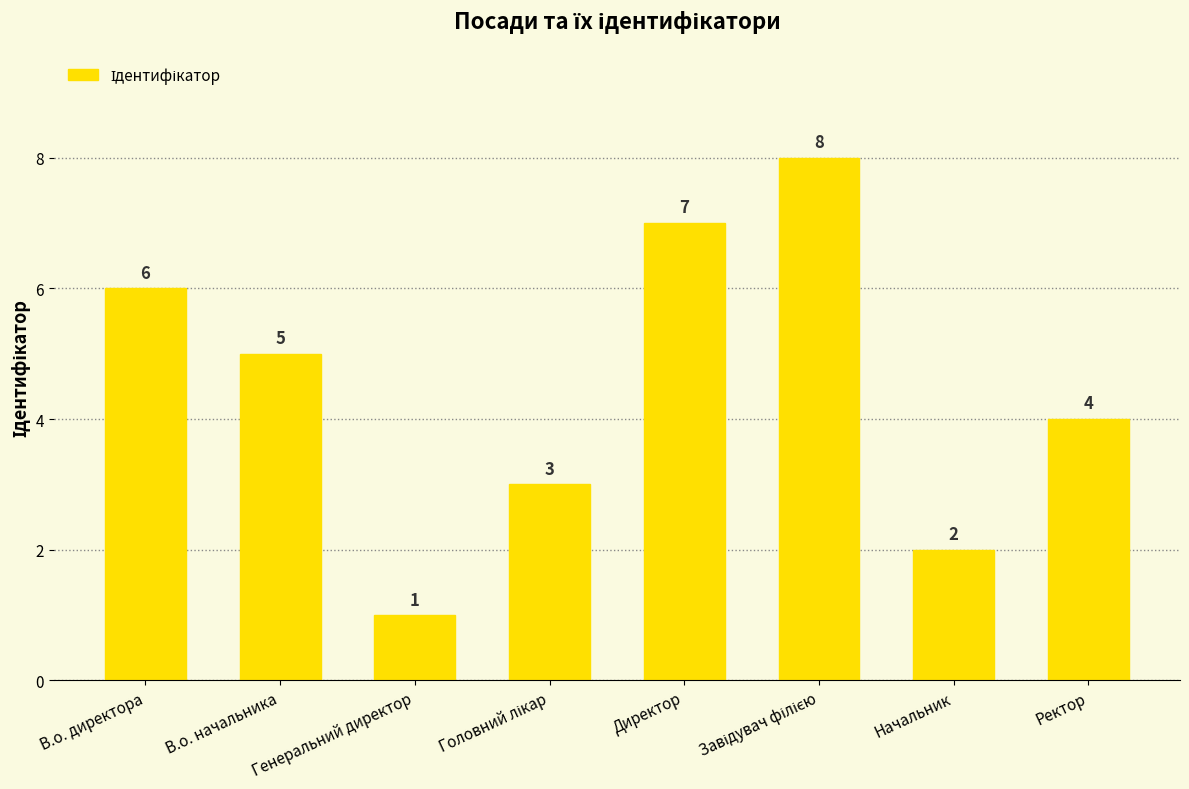

True or false: the data shows 7 at Директор.

True